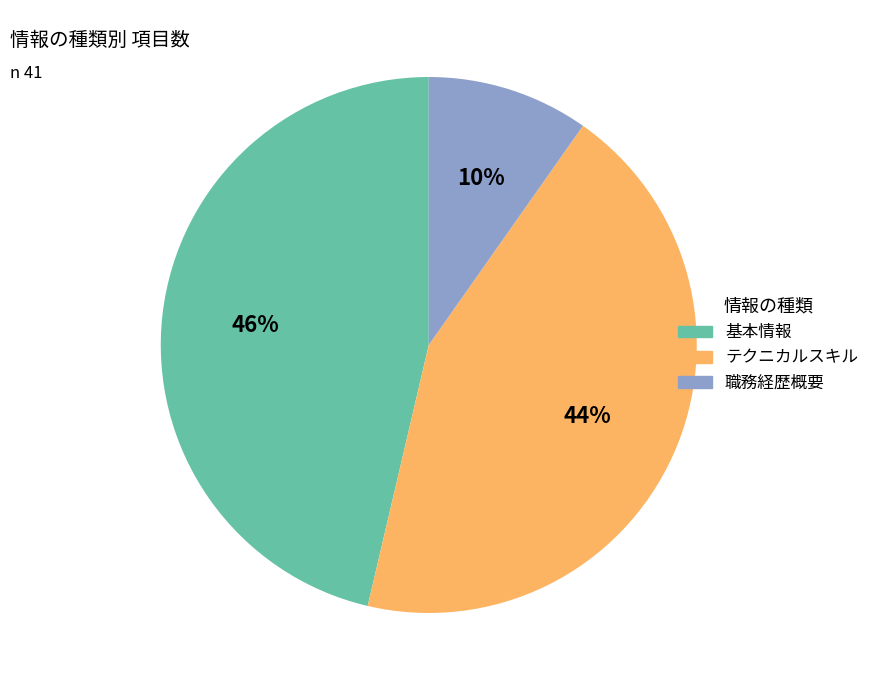

How many segments does this pie chart have?

3